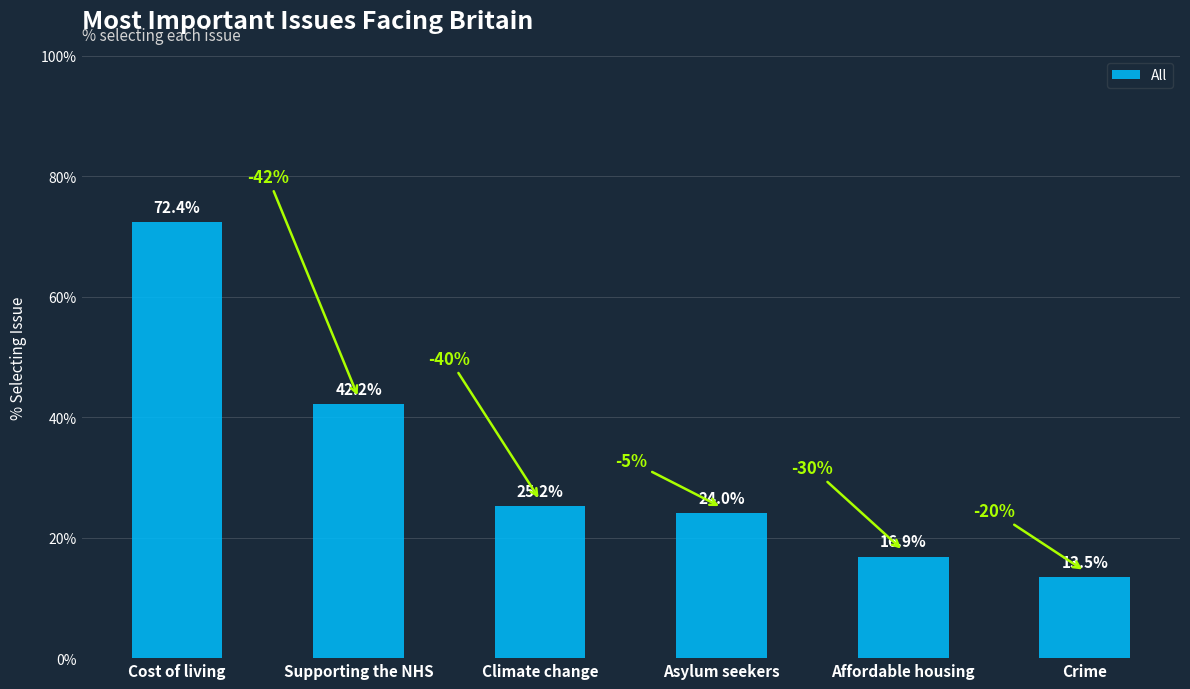

Does the chart contain stacked bars?

No